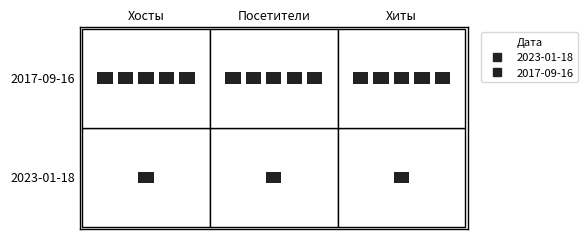

Which has a higher value, 2 or 1?

2